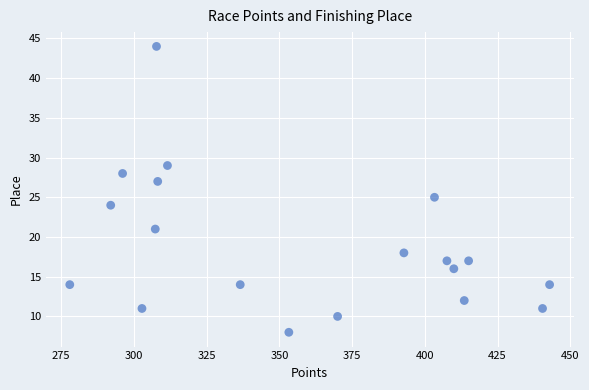

What is the range of Y values (max minus min)?

36